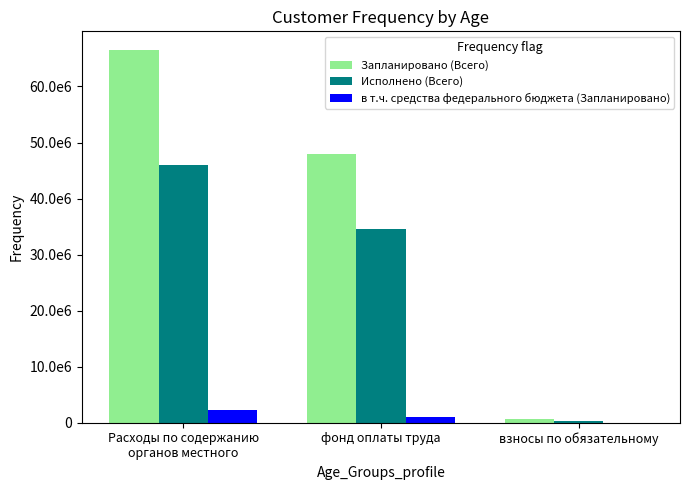

Reading left to right, what are all the values shown in this chart?

Запланировано (Всего): Расходы по содержанию
органов местного=66512840.5	фонд оплаты труда=48034884.0	взносы по обязательному=668260.0
Исполнено (Всего): Расходы по содержанию
органов местного=45918471.4	фонд оплаты труда=34501929.1	взносы по обязательному=352015.2
в т.ч. средства федерального бюджета (Запланировано): Расходы по содержанию
органов местного=2321680.0	фонд оплаты труда=968000.0	взносы по обязательному=11400.0